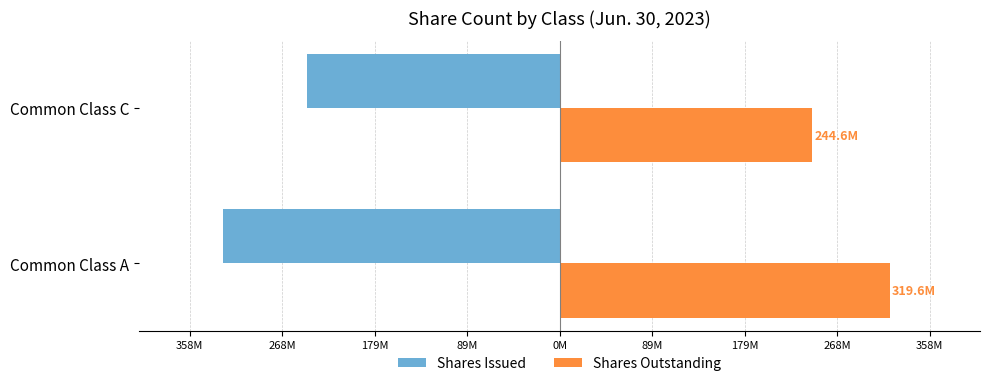

What are all the series names shown in the legend?

Shares Issued, Shares Outstanding